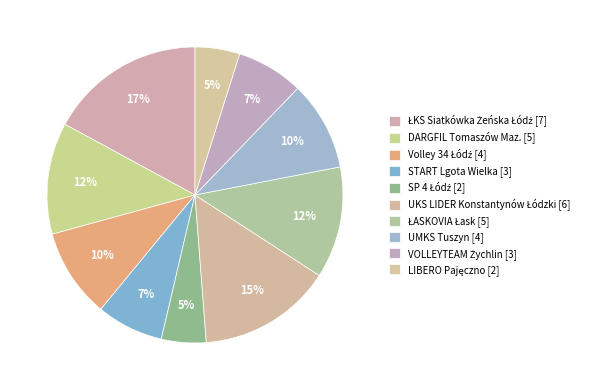

How many segments does this pie chart have?

10